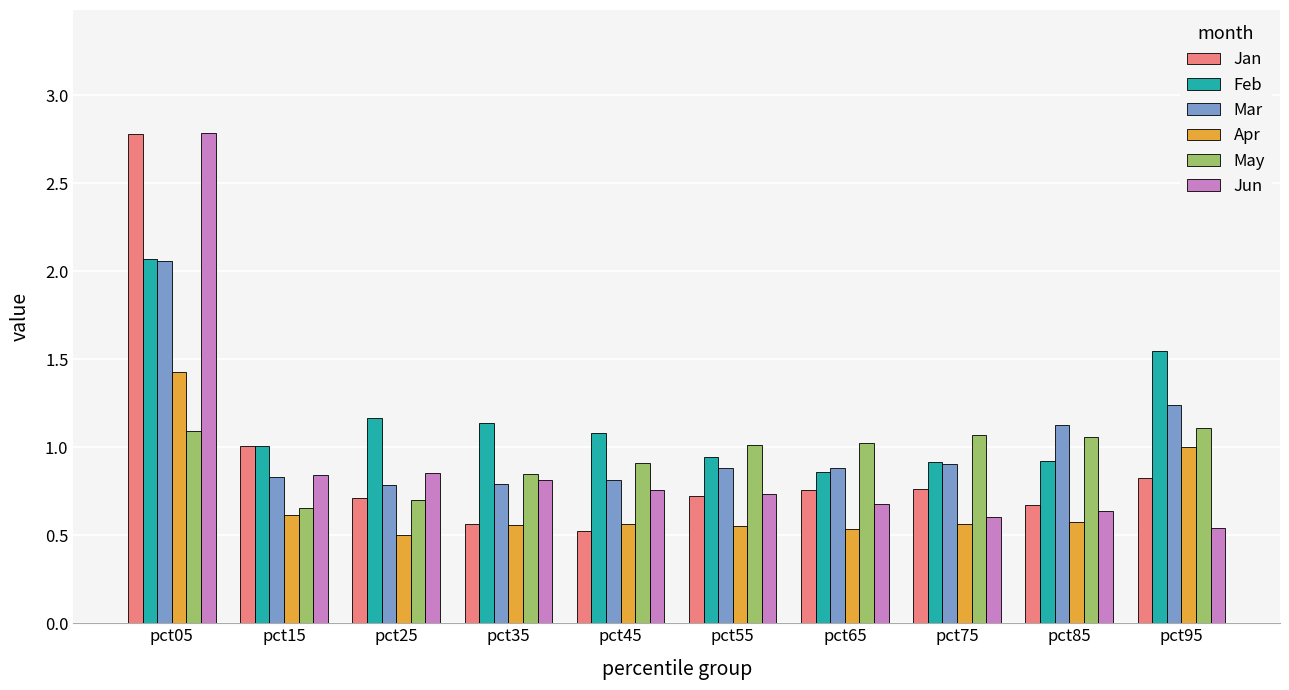

What is the highest value of the Jun series?

2.8